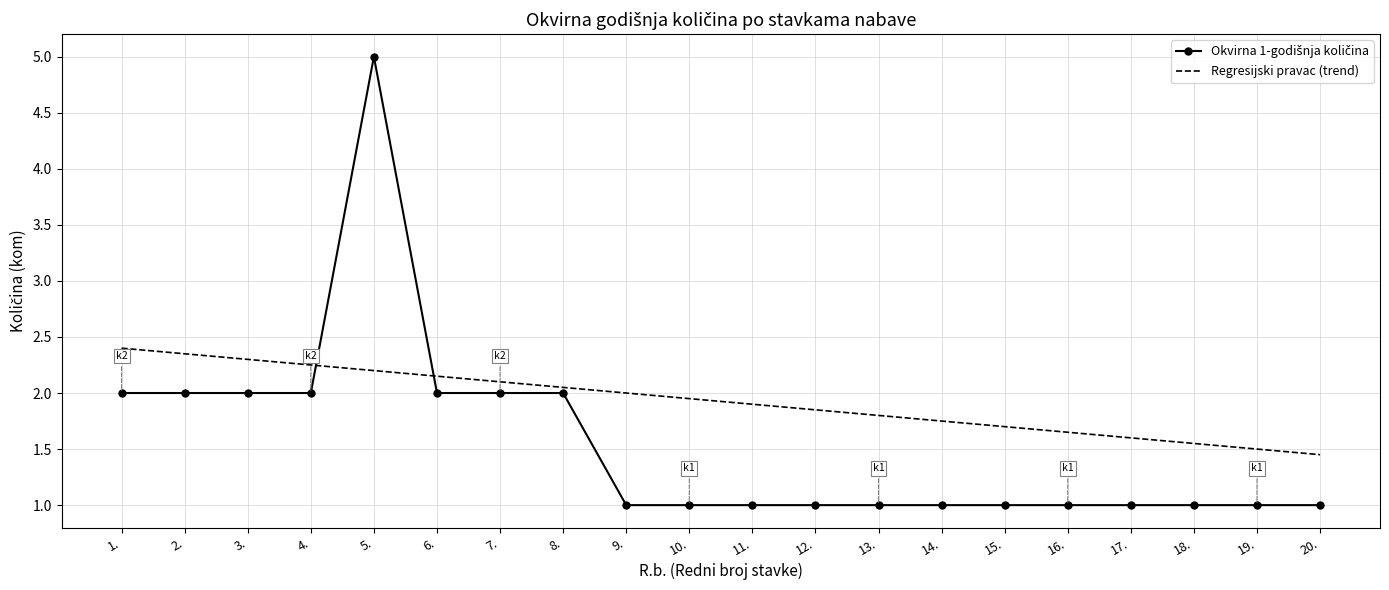

True or false: Regresijski pravac (trend) has a value of 2.4 at 18..

False